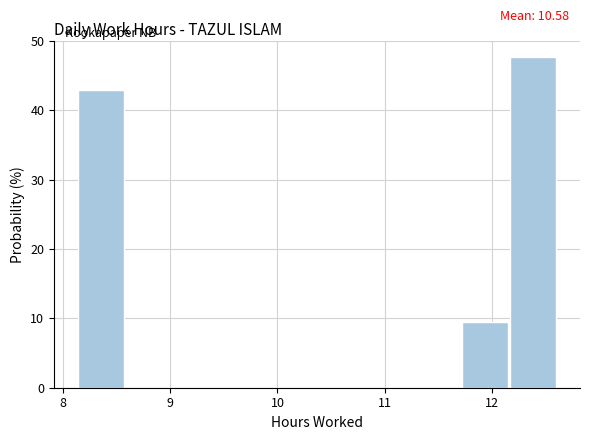

Over which range of the x-axis is the bar tallest?

12.2 to 12.6